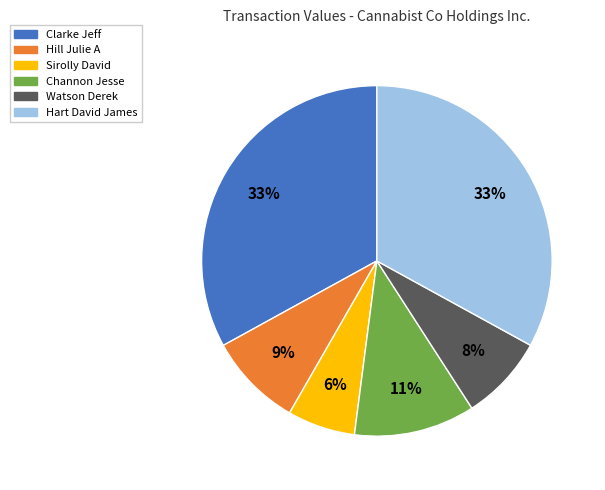

True or false: Clarke Jeff accounts for 22% of the total.

False